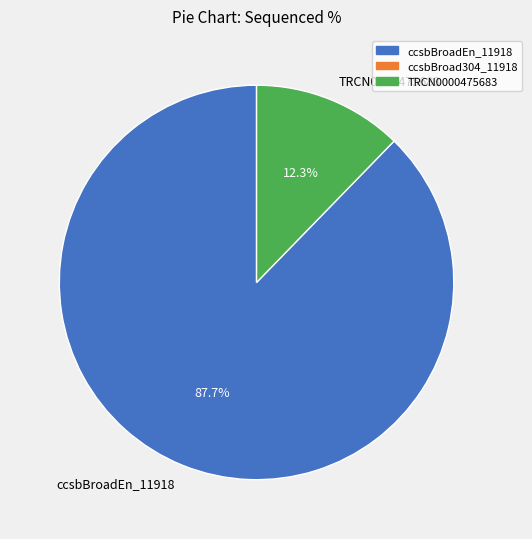

To the nearest percent, what is the average slice percentage?

50%